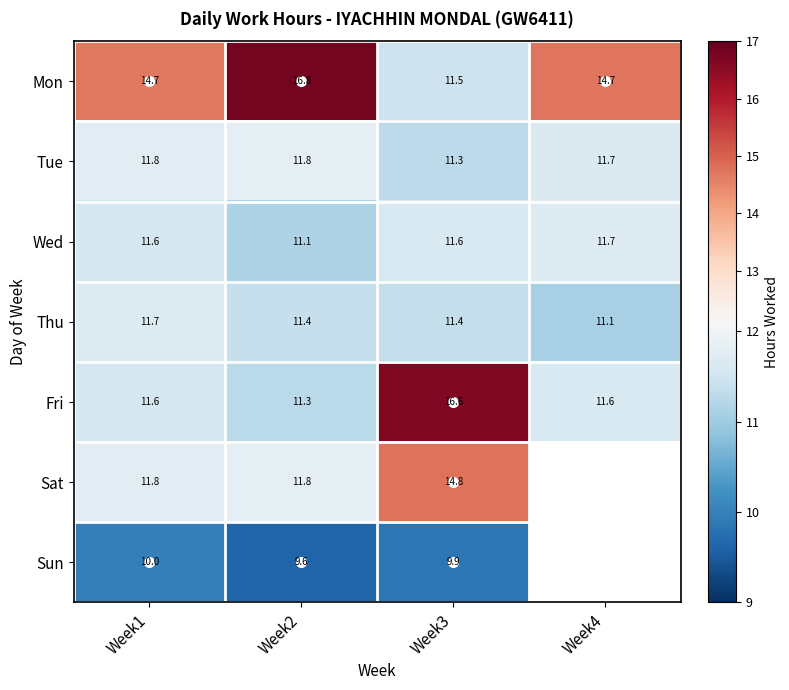

What is the difference between the Wed values at Week2 and Week4?

0.6